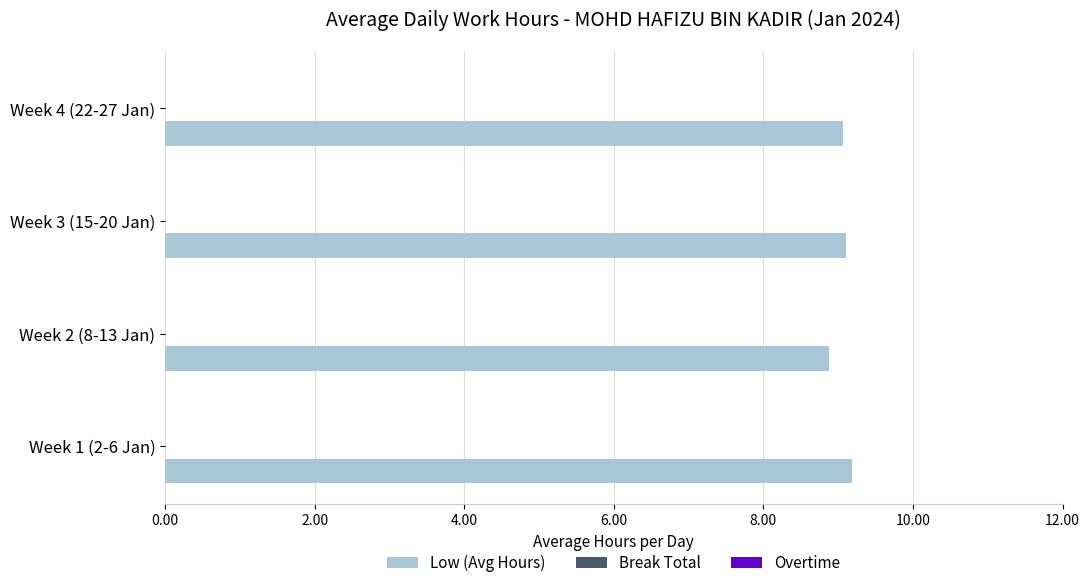

The chart shows a value of 13.2 at Week 1 (2-6 Jan). True or false?

False